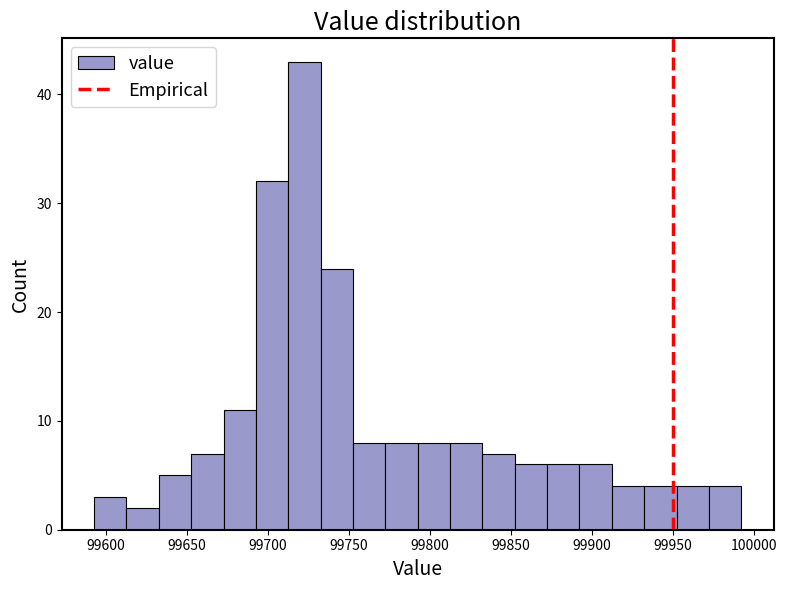

Read against the x-axis, roughly where is the centre of the tallest bar?

99720